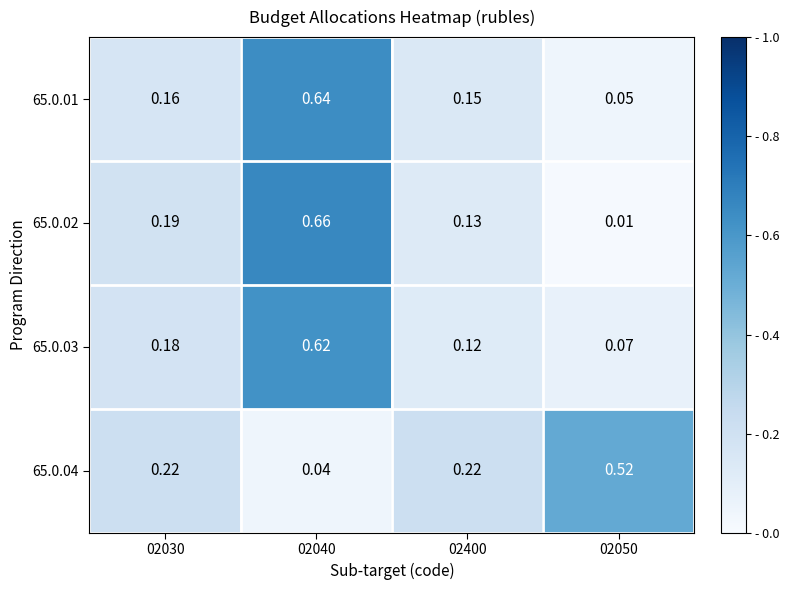

Is the value of 65.0.02 at 02400 greater than the value of 65.0.04 at 02030?

No